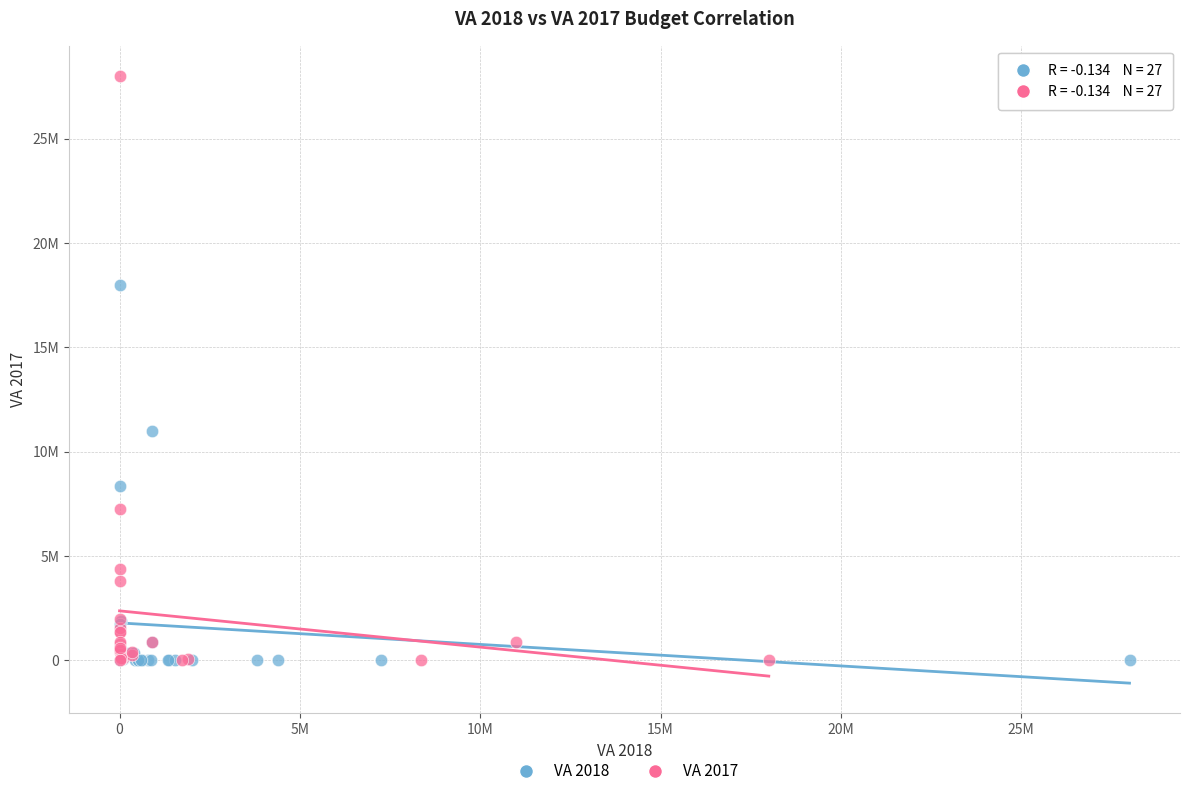

Which series has the largest Y range (max minus min)?

VA 2017